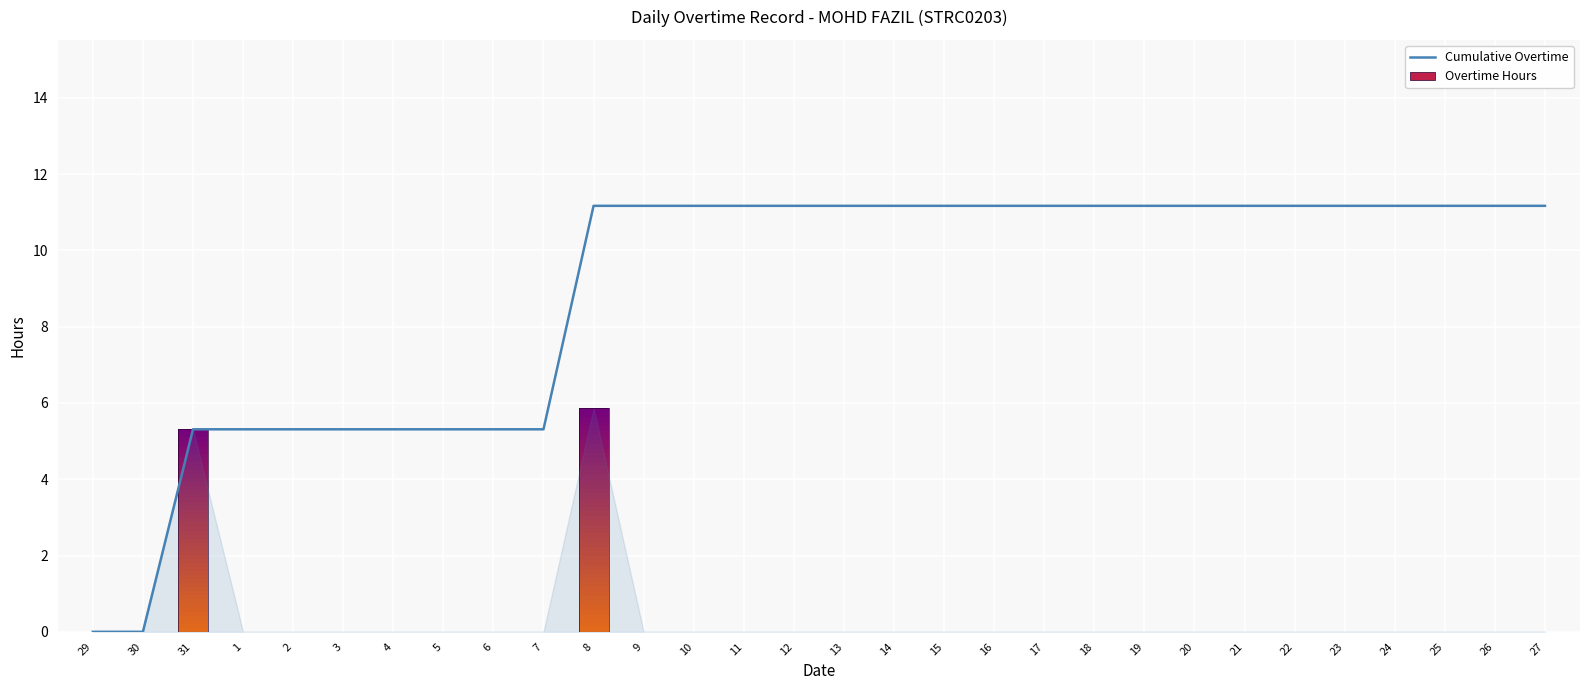

List the labels in order of value, smallest first.

29, 30, 31, 1, 2, 3, 4, 5, 6, 7, 8, 9, 10, 11, 12, 13, 14, 15, 16, 17, 18, 19, 20, 21, 22, 23, 24, 25, 26, 27